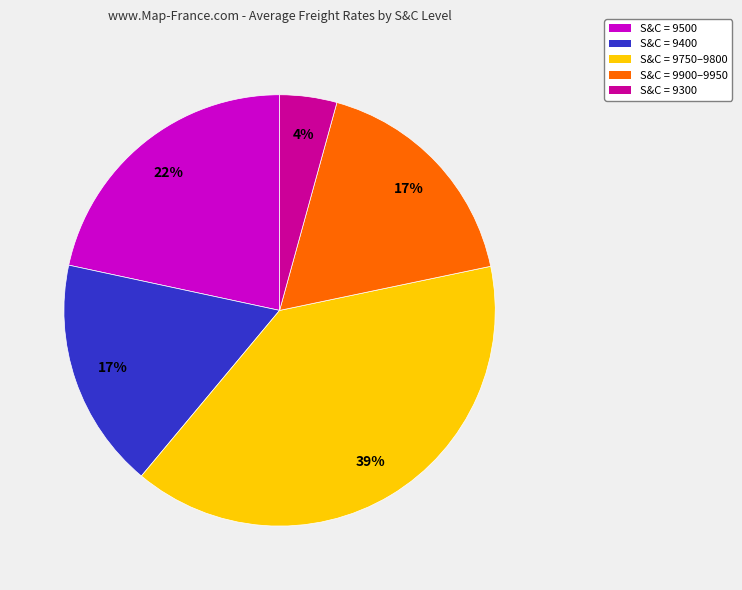

To the nearest percent, what is the average slice percentage?

20%